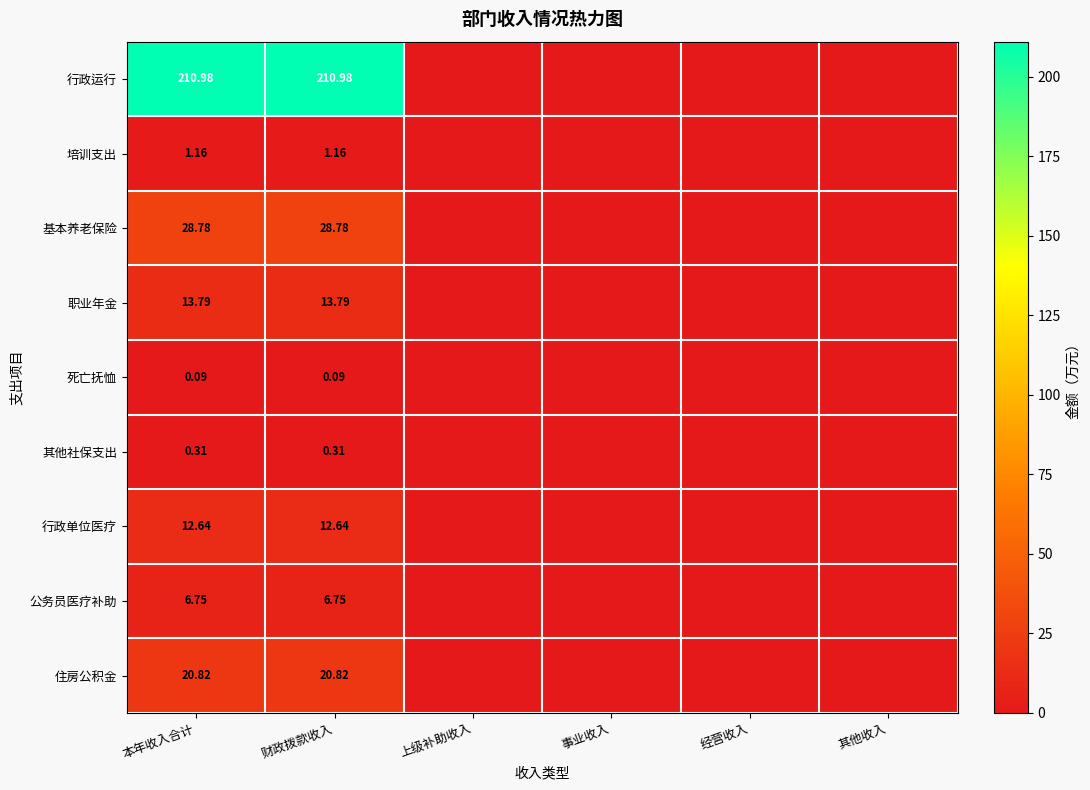

How many 公务员医疗补助 values are between 0 and 6?

4